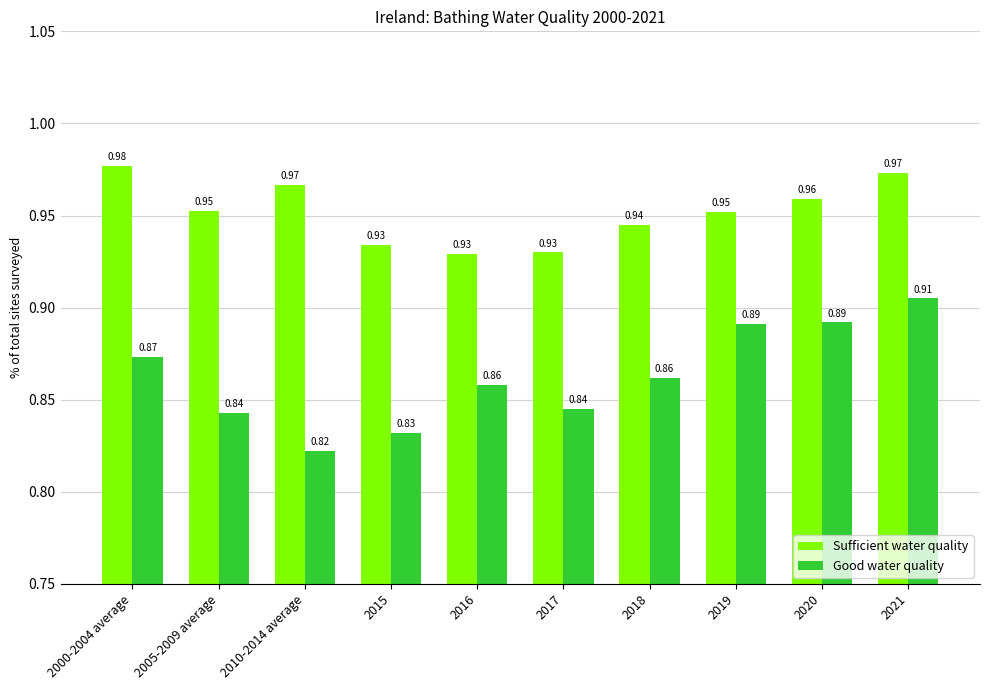

What position from the right is 2016?

6